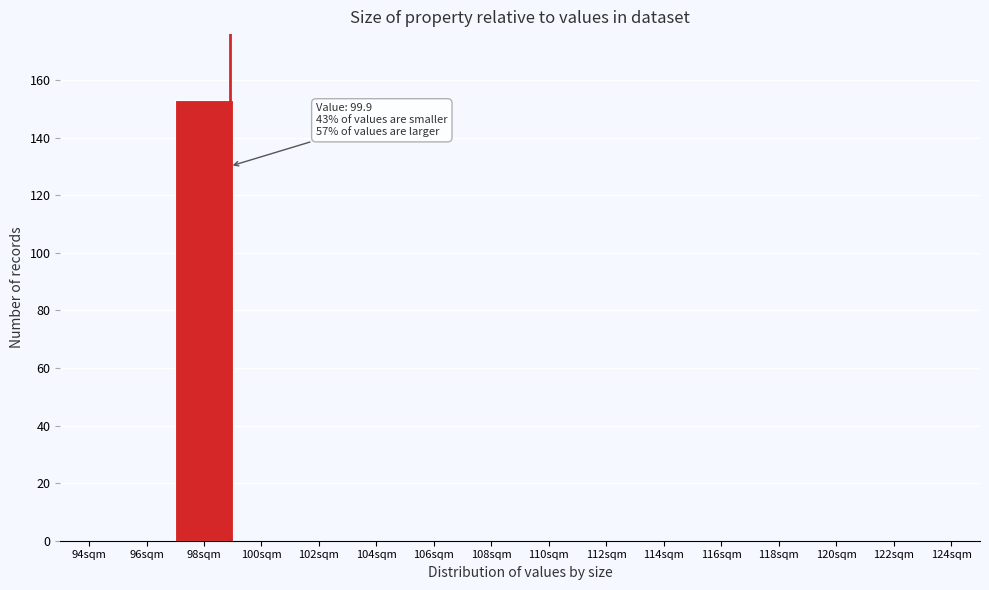

True or false: the data shows 0 at 96sqm.

True